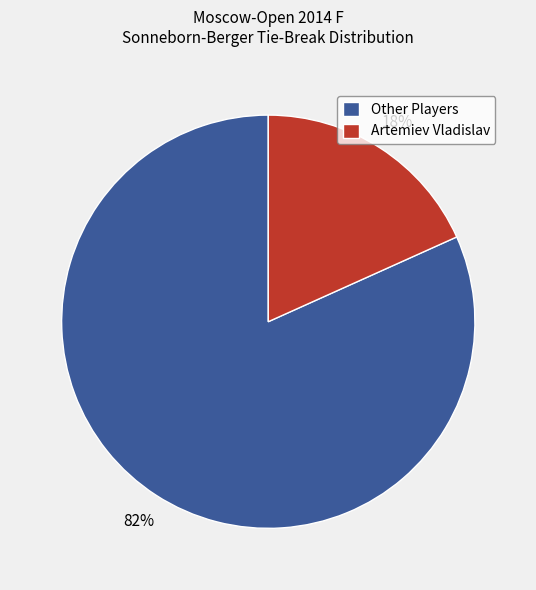

Is the sum of Other Players and Artemiev Vladislav greater than half?

Yes